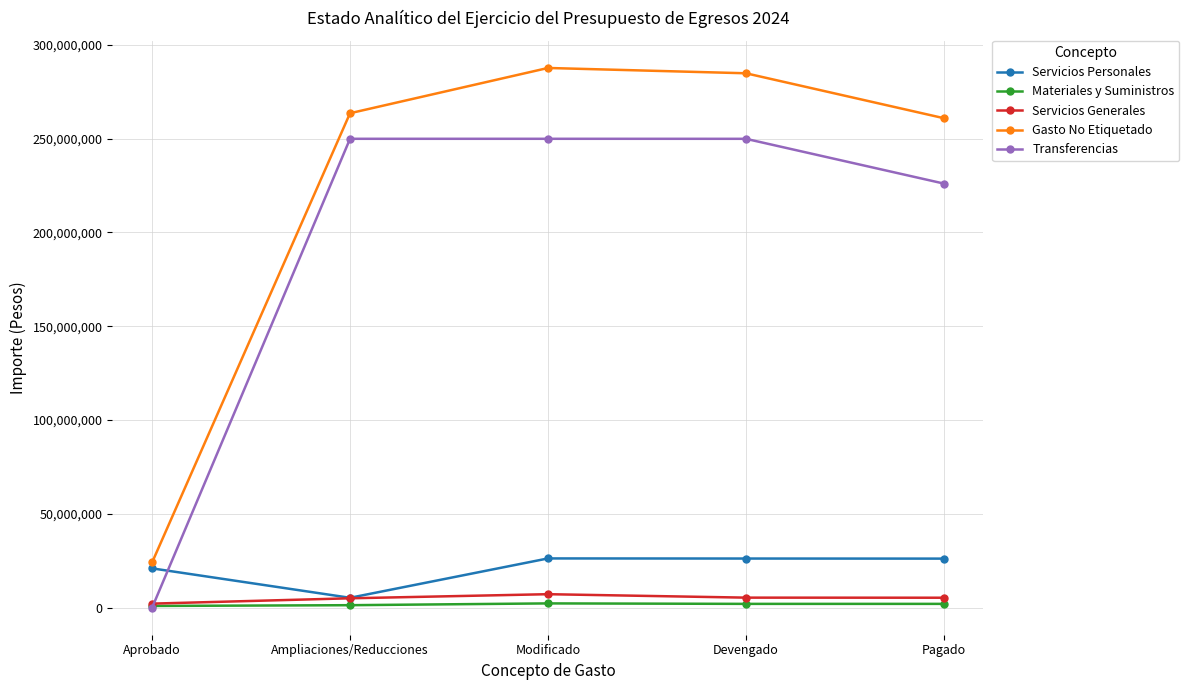

True or false: Transferencias and Servicios Personales intersect in this chart.

True